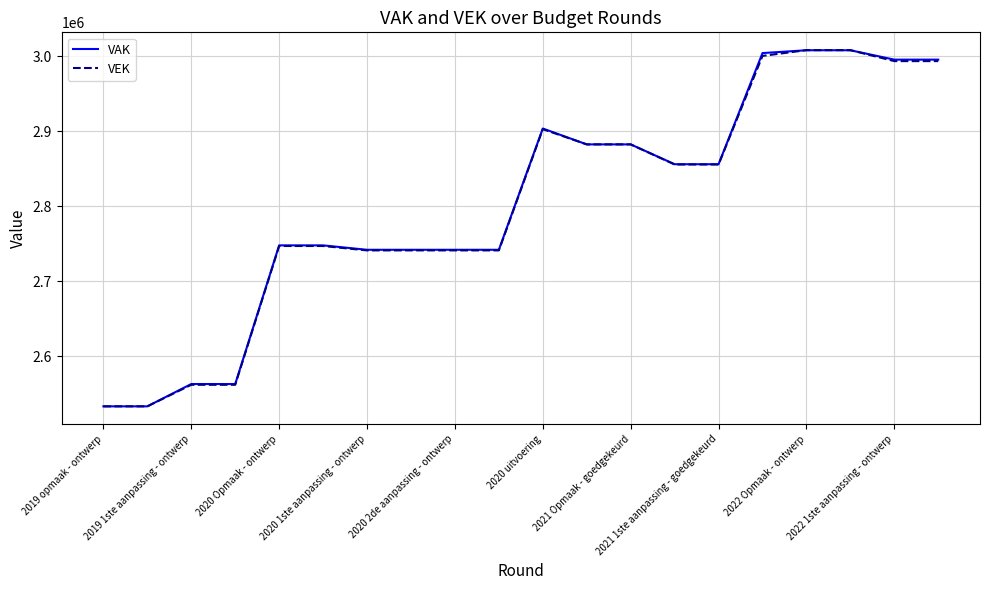

What is the smallest value displayed?

2533538